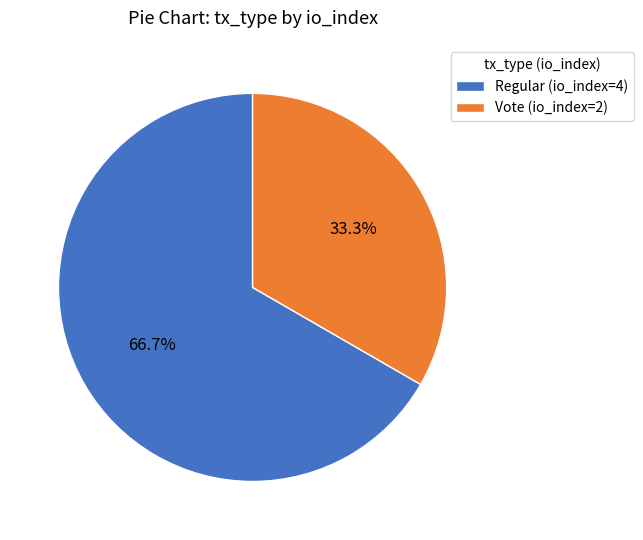

How many slices are in this pie chart?

2